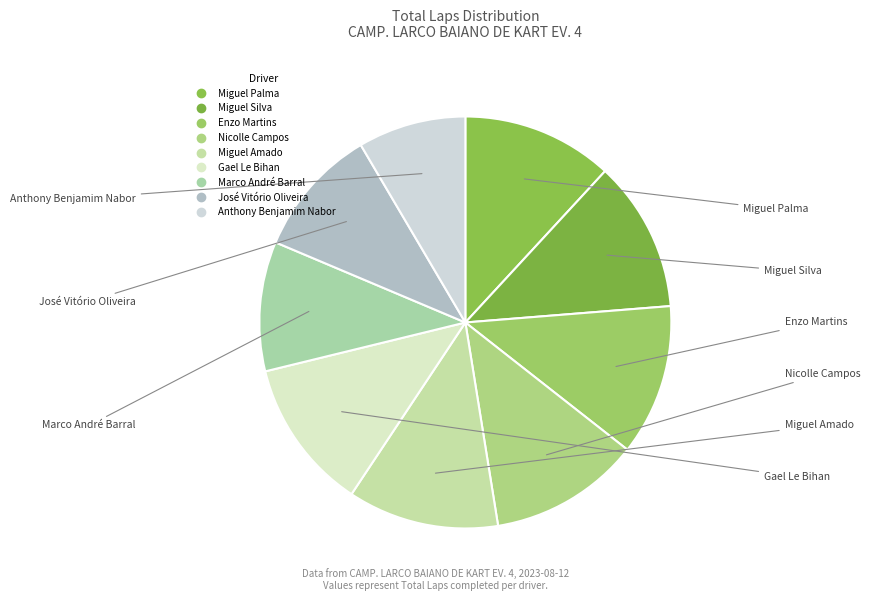

What percentage is the Marco André Barral slice, to the nearest percent?

10%